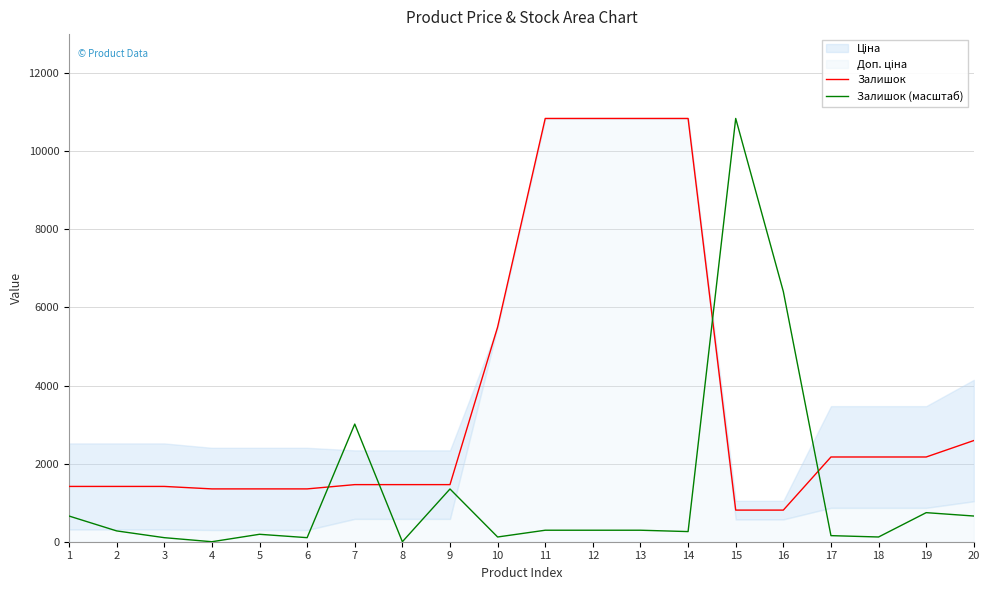

At which category is the sum across all series the highest?

15